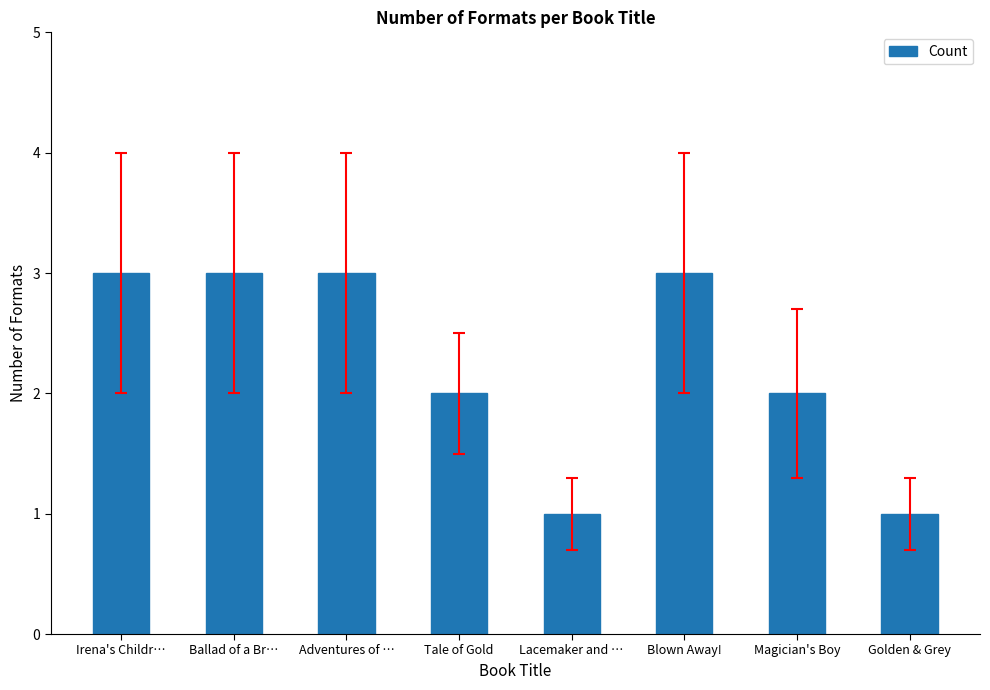

What is the maximum value shown in the chart?

3